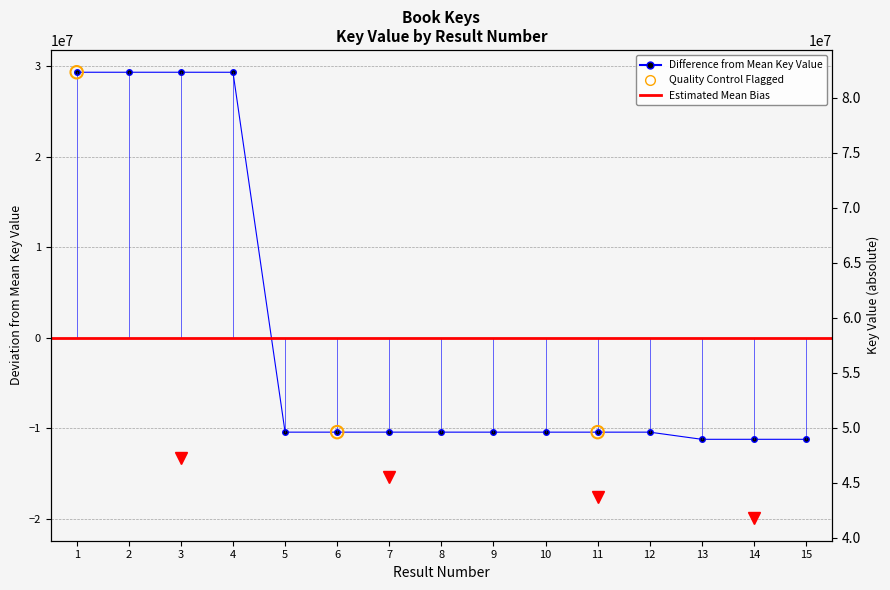

Between 10 and 4, which is larger?

4